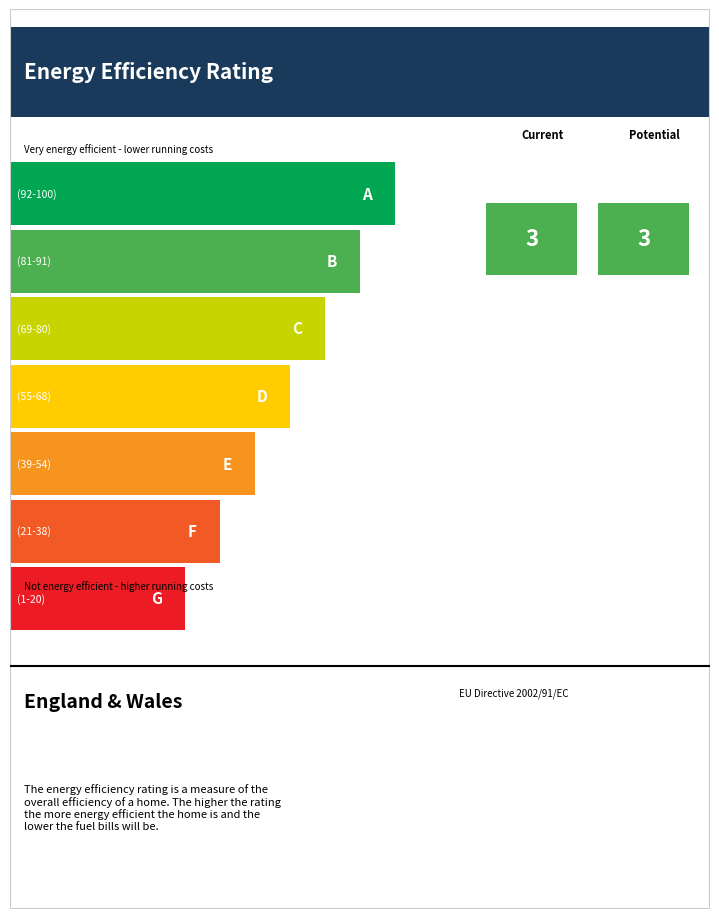

True or false: P2 has more than 0 interior local peaks.

False